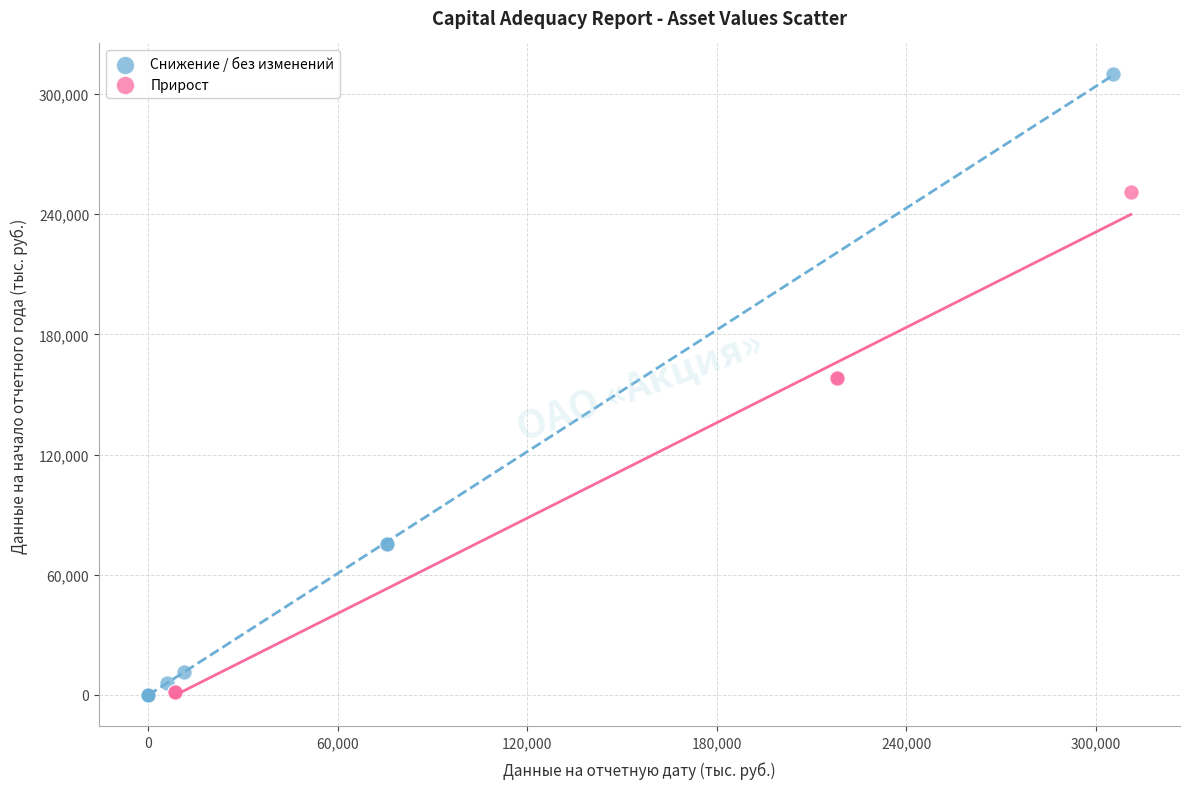

Which series reaches the maximum Y coordinate?

Снижение / без изменений